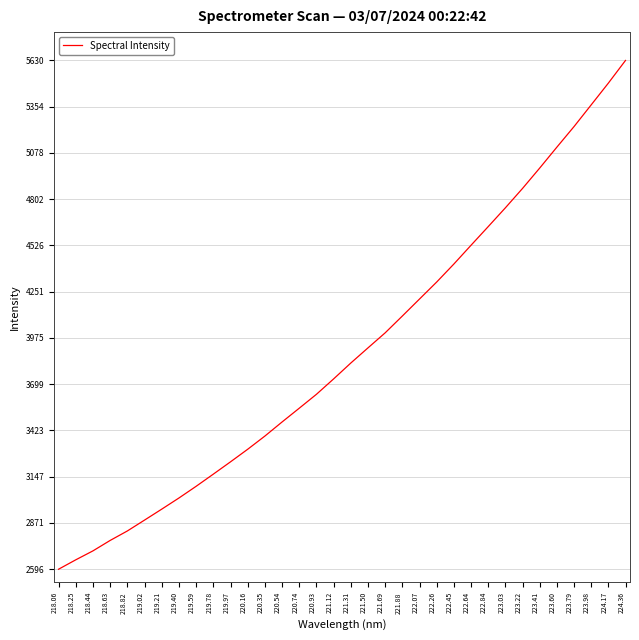

The chart shows a value of 1743.0 at 221.69. True or false?

False